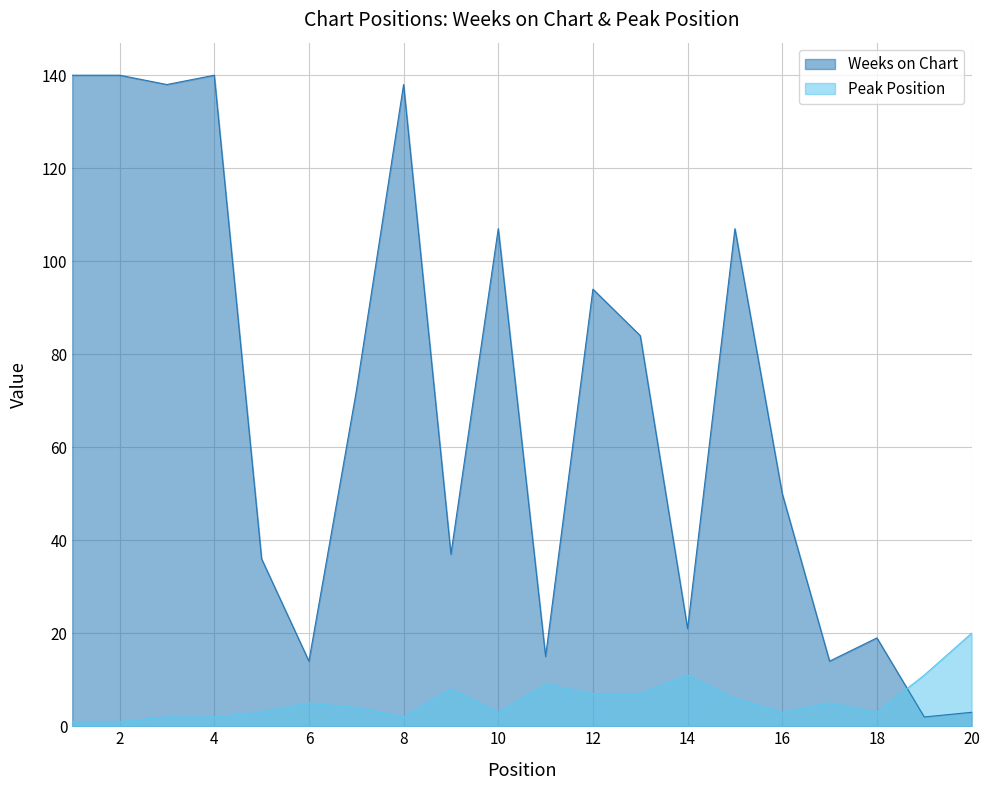

Between which two adjacent categories do Peak Position and Weeks on Chart first intersect?

18 and 19